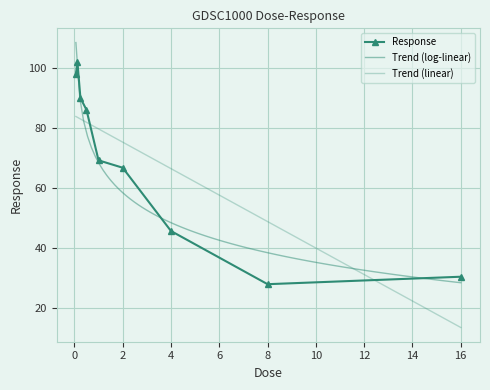

How many points are lower than both their immediate neighbors (excluding endpoints)?

1